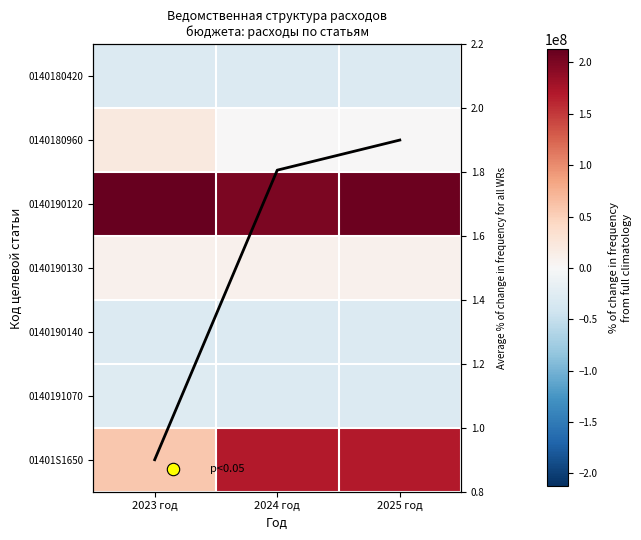

What is the total value across all series at 2023 год?

213407190